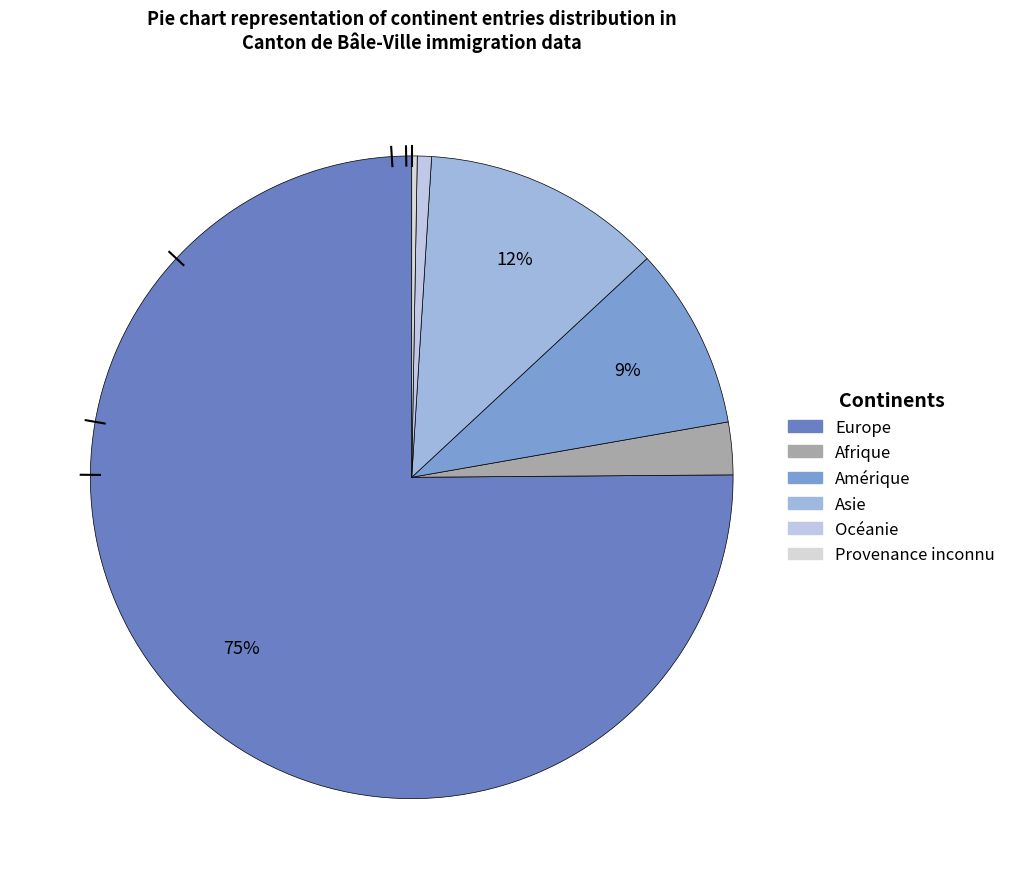

Rank the categories by value from lowest to highest.

Provenance inconnu, Océanie, Afrique, Amérique, Asie, Europe